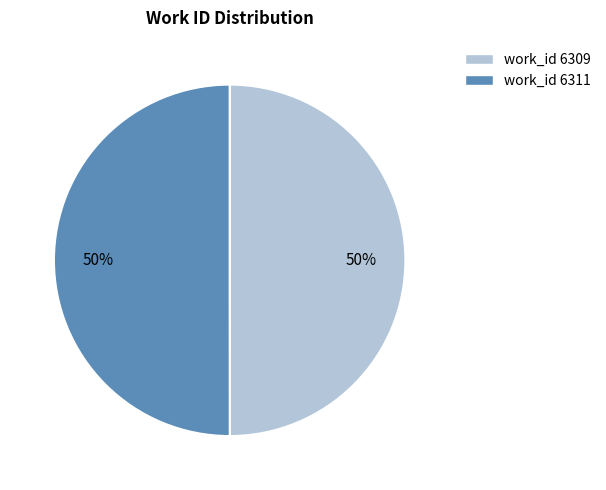

To the nearest percent, what is the average slice percentage?

50%